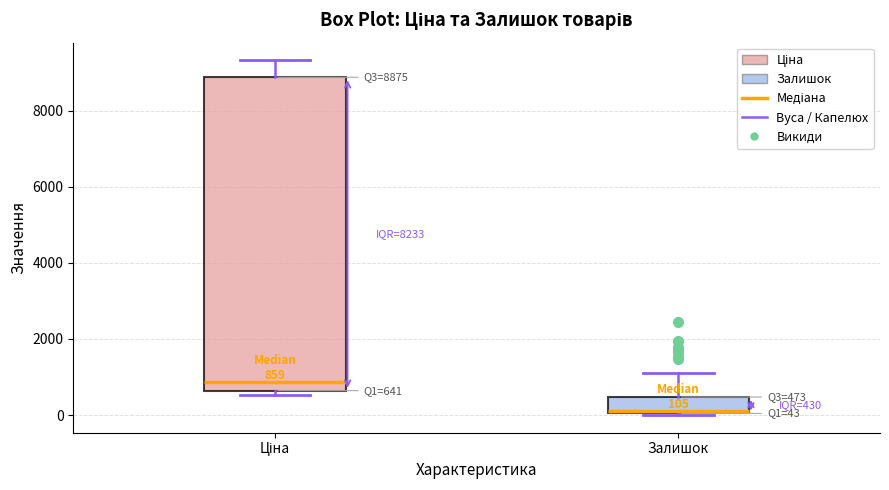

Which box is the tallest, from its lower edge to its upper edge?

Ціна